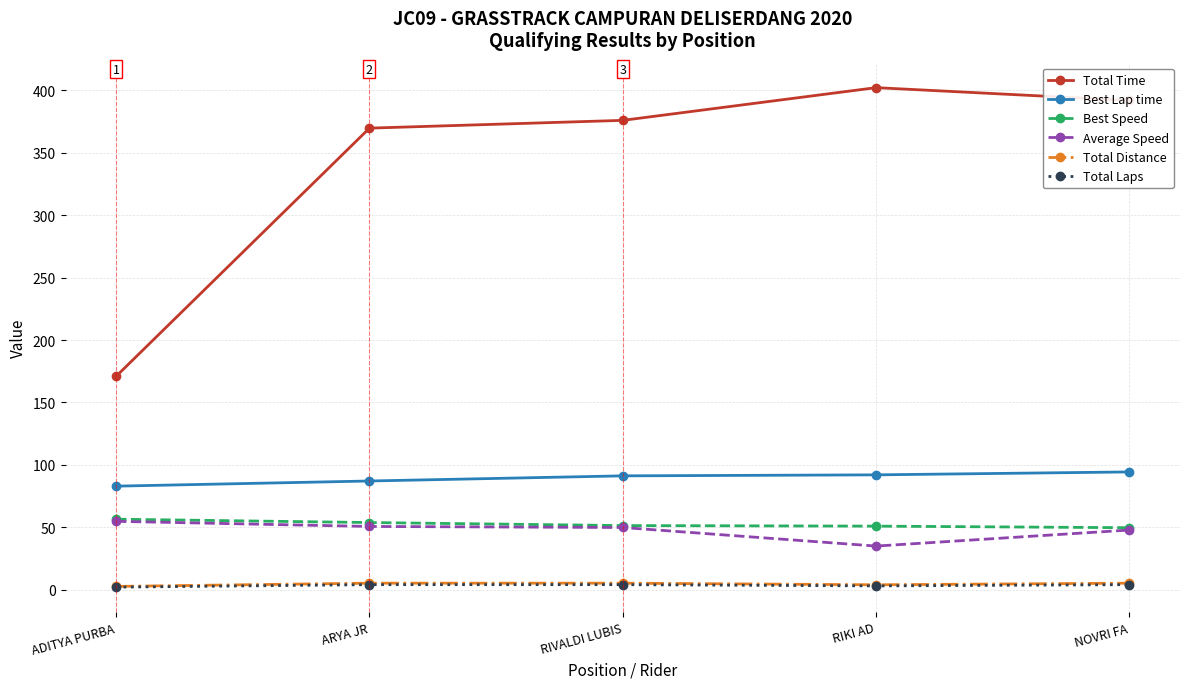

What is the lowest value of the Total Laps series?

2.0